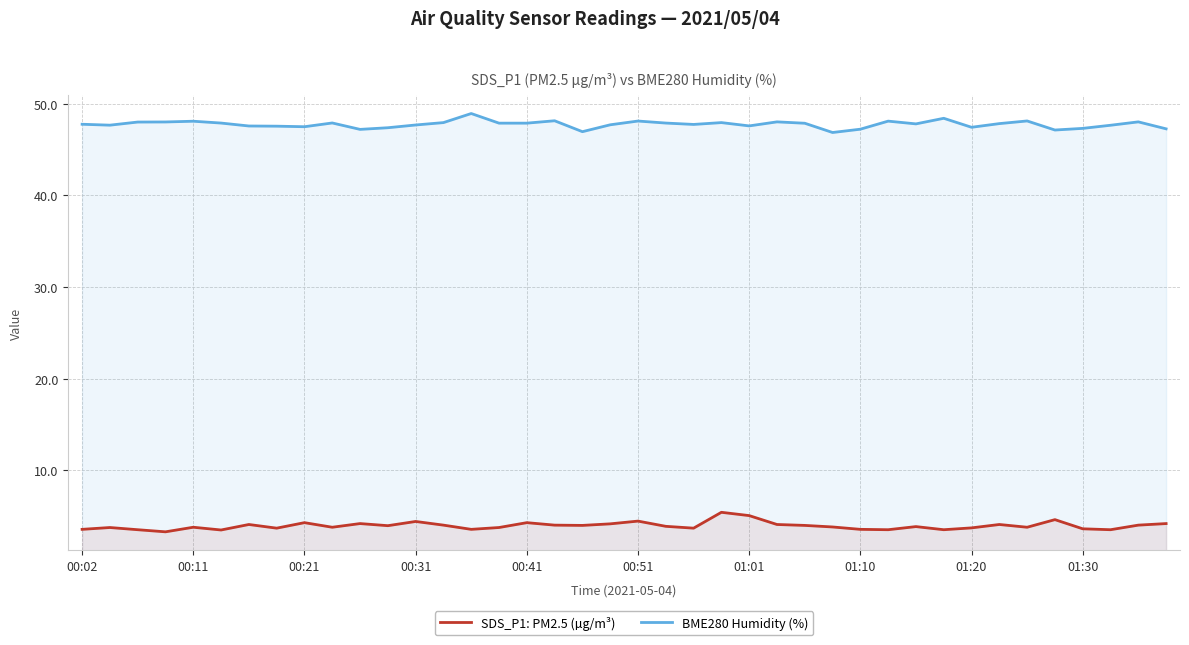

What is the value of the BME280 Humidity (%) point at the 32nd from the left?

48.4